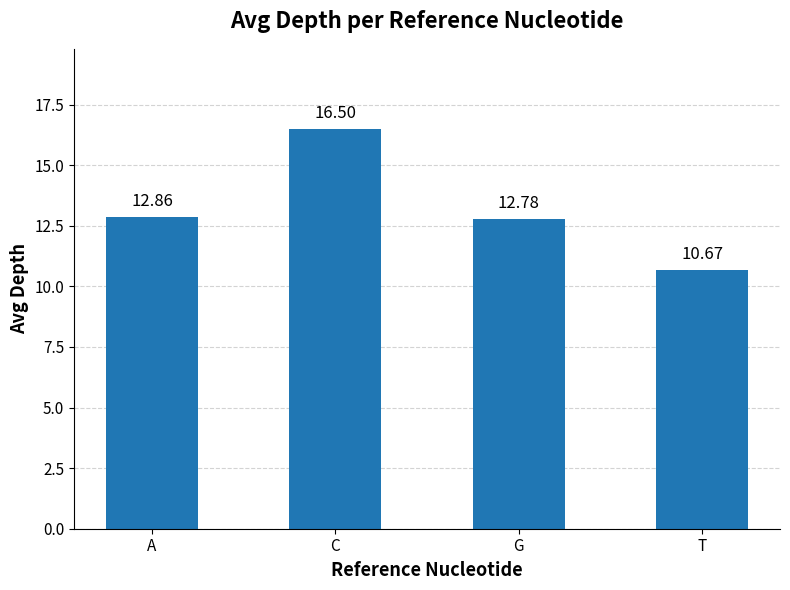

What is the greatest value displayed?

16.5